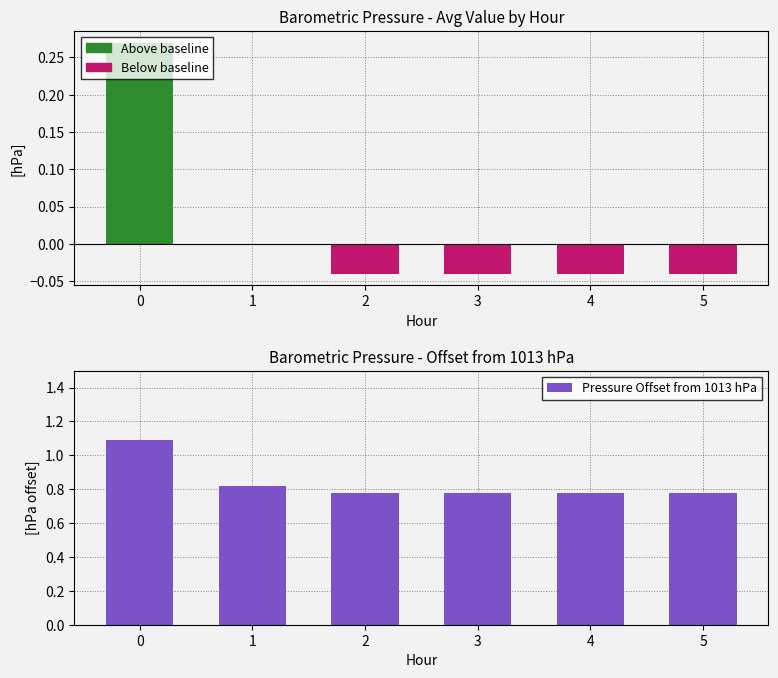

What is the difference between the maximum and minimum values?

0.3